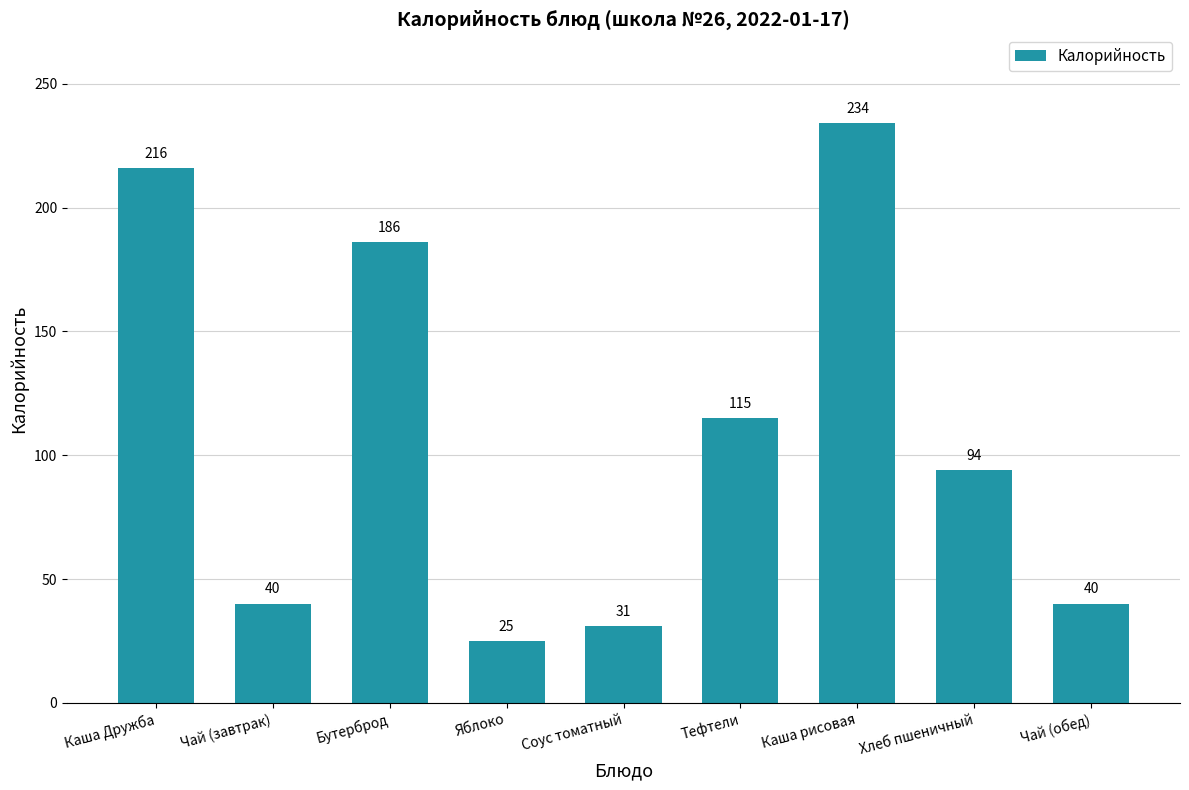

What is the label of the 3rd bar from the left?

Бутерброд